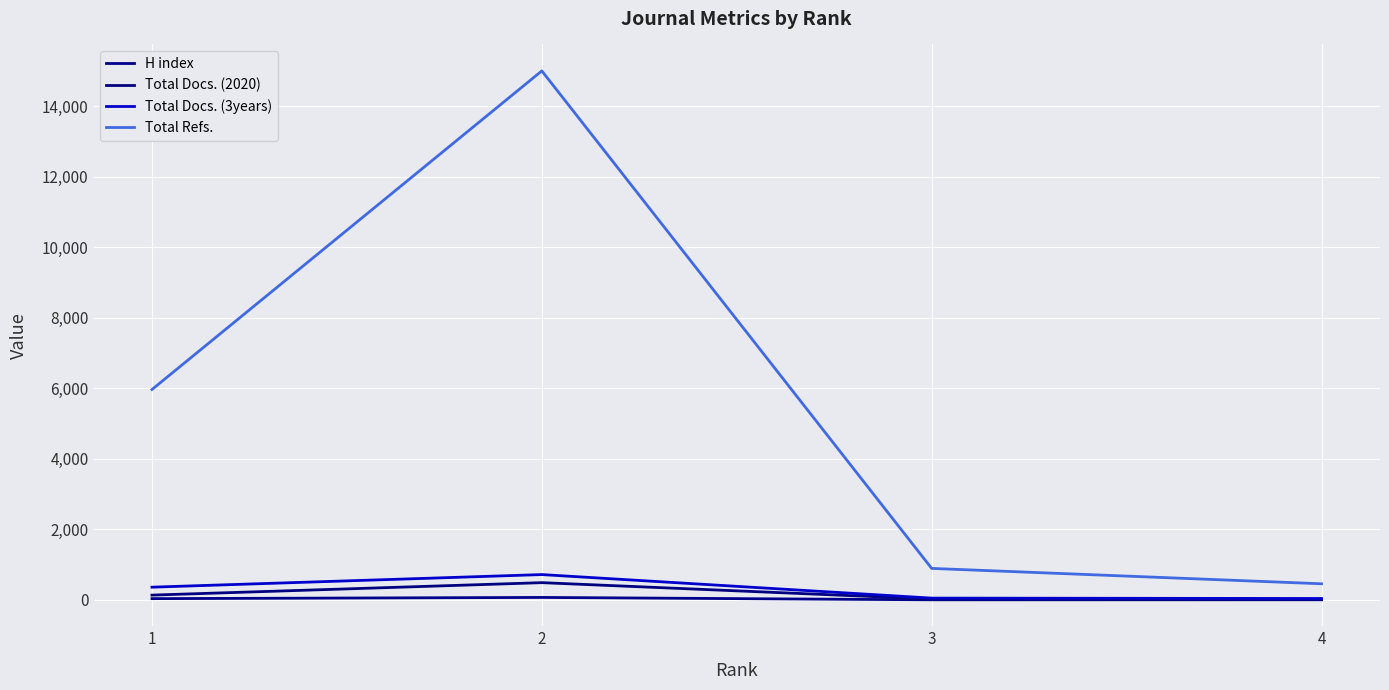

The value of Total Docs. (3years) at 2 is 720. True or false?

True